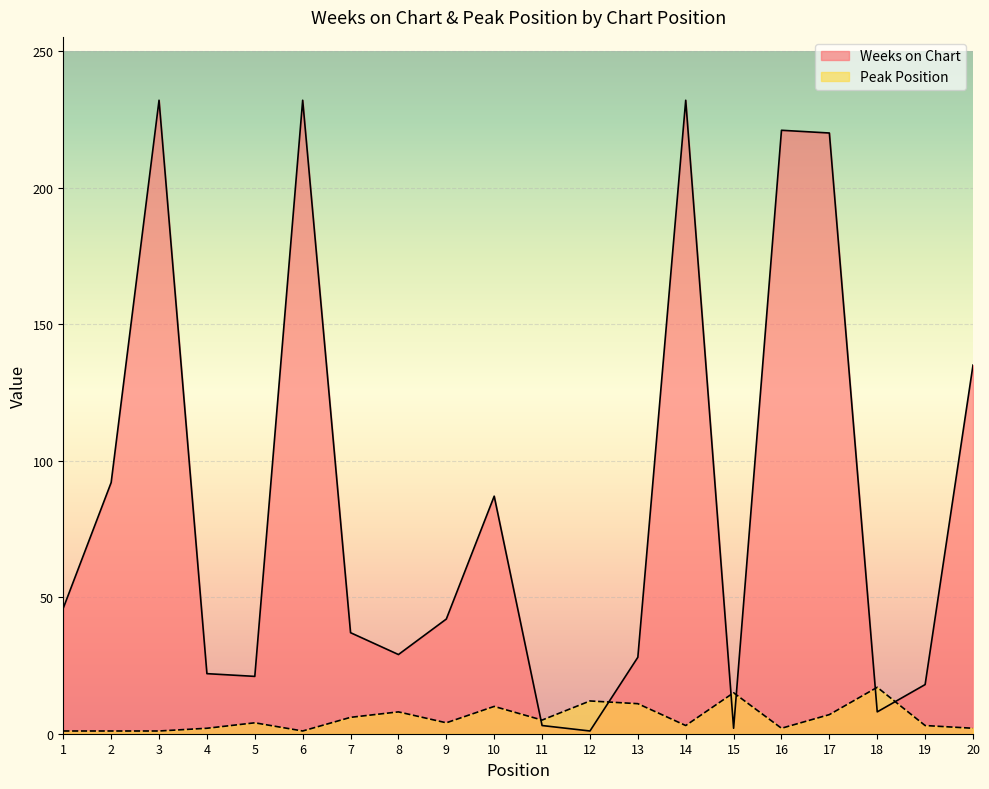

Where is the first local minimum for Weeks on Chart?

5